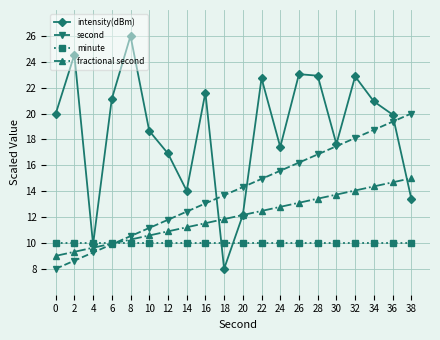

Which series has the largest range (max minus min)?

intensity(dBm)